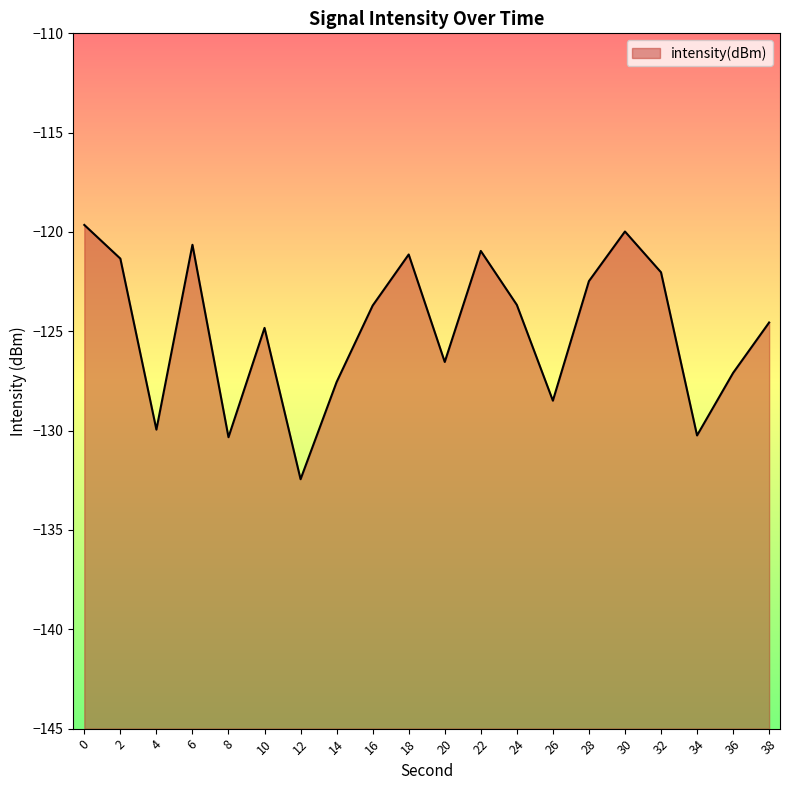

List the labels in order of value, smallest first.

12, 8, 34, 4, 26, 14, 36, 20, 10, 38, 16, 24, 28, 32, 2, 18, 22, 6, 30, 0